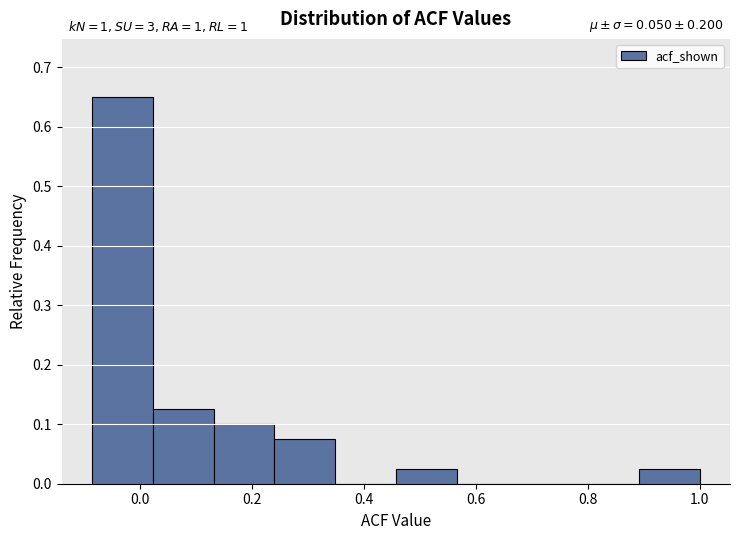

Which range on the x-axis has the tallest bar?

-0.08 to 0.02